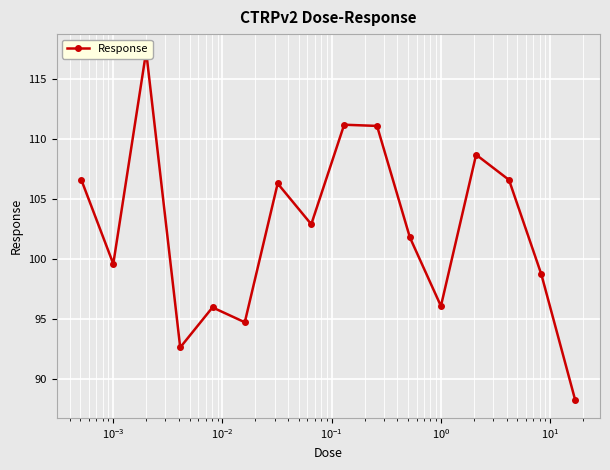

How many lines are shown in the chart?

1